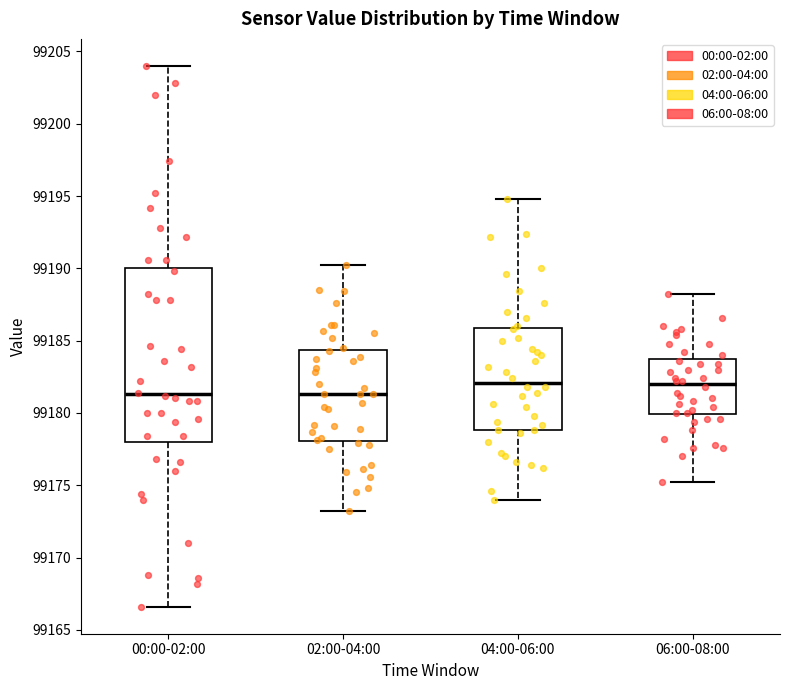

Reading left to right, transcribe this box plot: for each box, give where its median line is, the range the box spans, and where its two whiskers end, as read against the y-axis. The values are not printed on the chart, so give them approximately, as read against the axis.

00:00-02:00: median 99181.5, box 99178.0 to 99190.0, whiskers 99166.5 to 99204.0
02:00-04:00: median 99181.5, box 99178.0 to 99184.5, whiskers 99173.0 to 99190.0
04:00-06:00: median 99182.0, box 99179.0 to 99186.0, whiskers 99174.0 to 99195.0
06:00-08:00: median 99182.0, box 99180.0 to 99183.5, whiskers 99175.0 to 99188.0